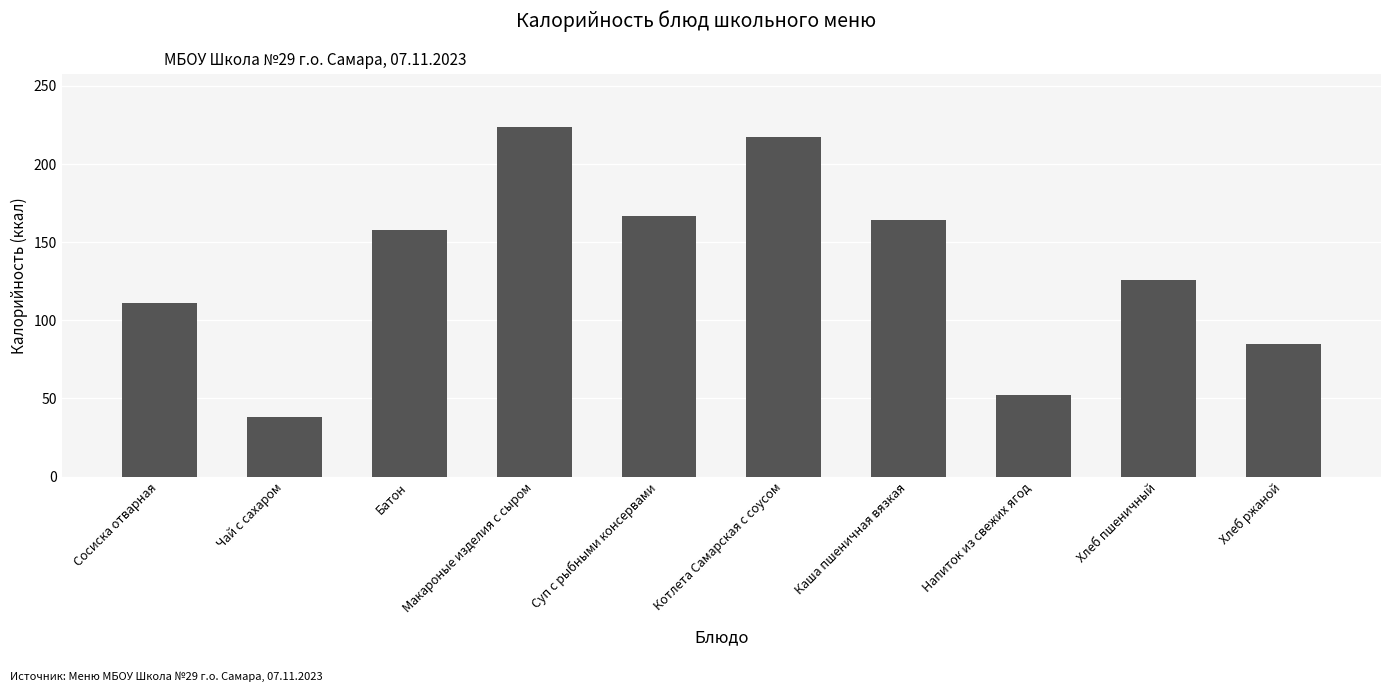

What is the difference between the second highest and second lowest values?

165